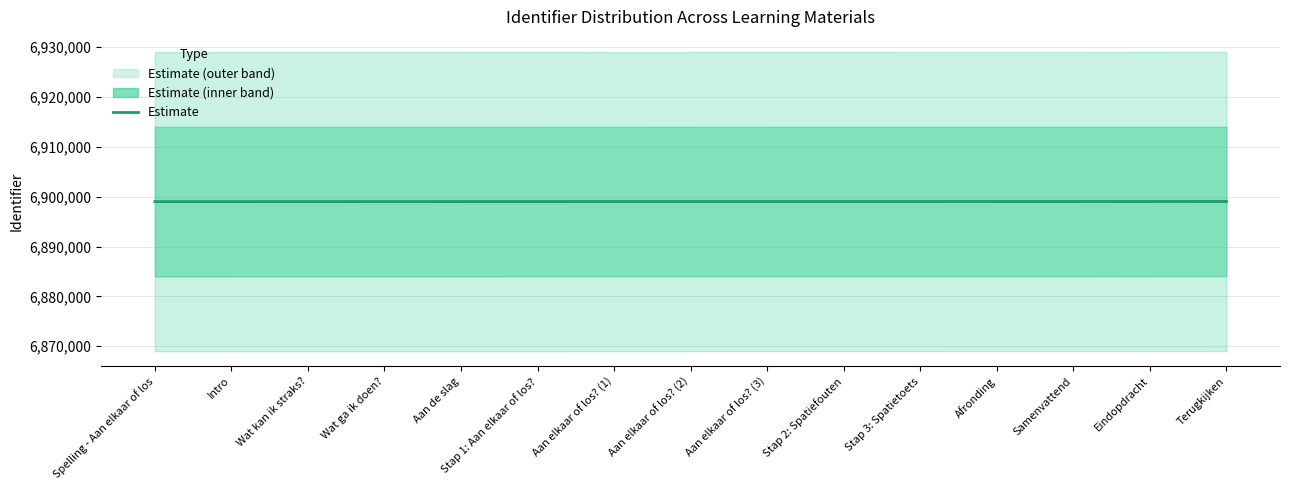

List the labels in order of value, smallest first.

Spelling - Aan elkaar of los, Intro, Wat kan ik straks?, Wat ga ik doen?, Aan de slag, Stap 1: Aan elkaar of los?, Aan elkaar of los? (1), Aan elkaar of los? (2), Aan elkaar of los? (3), Stap 2: Spatiefouten, Stap 3: Spatietoets, Afronding, Samenvattend, Eindopdracht, Terugkijken